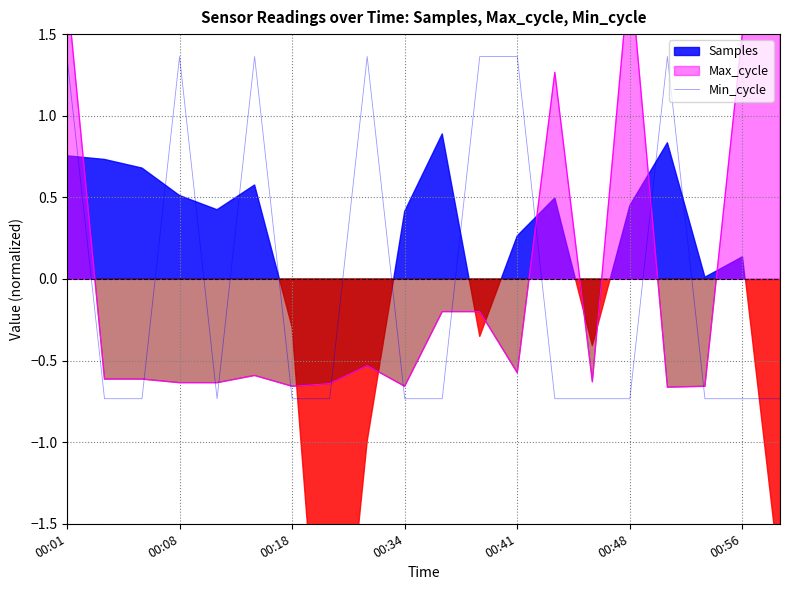

The value at 00:48 is -0.1. True or false?

False